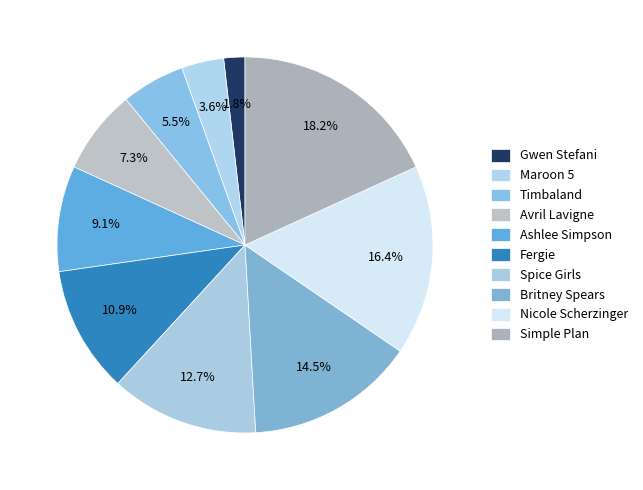

Which category has the smallest portion of the pie?

Gwen Stefani